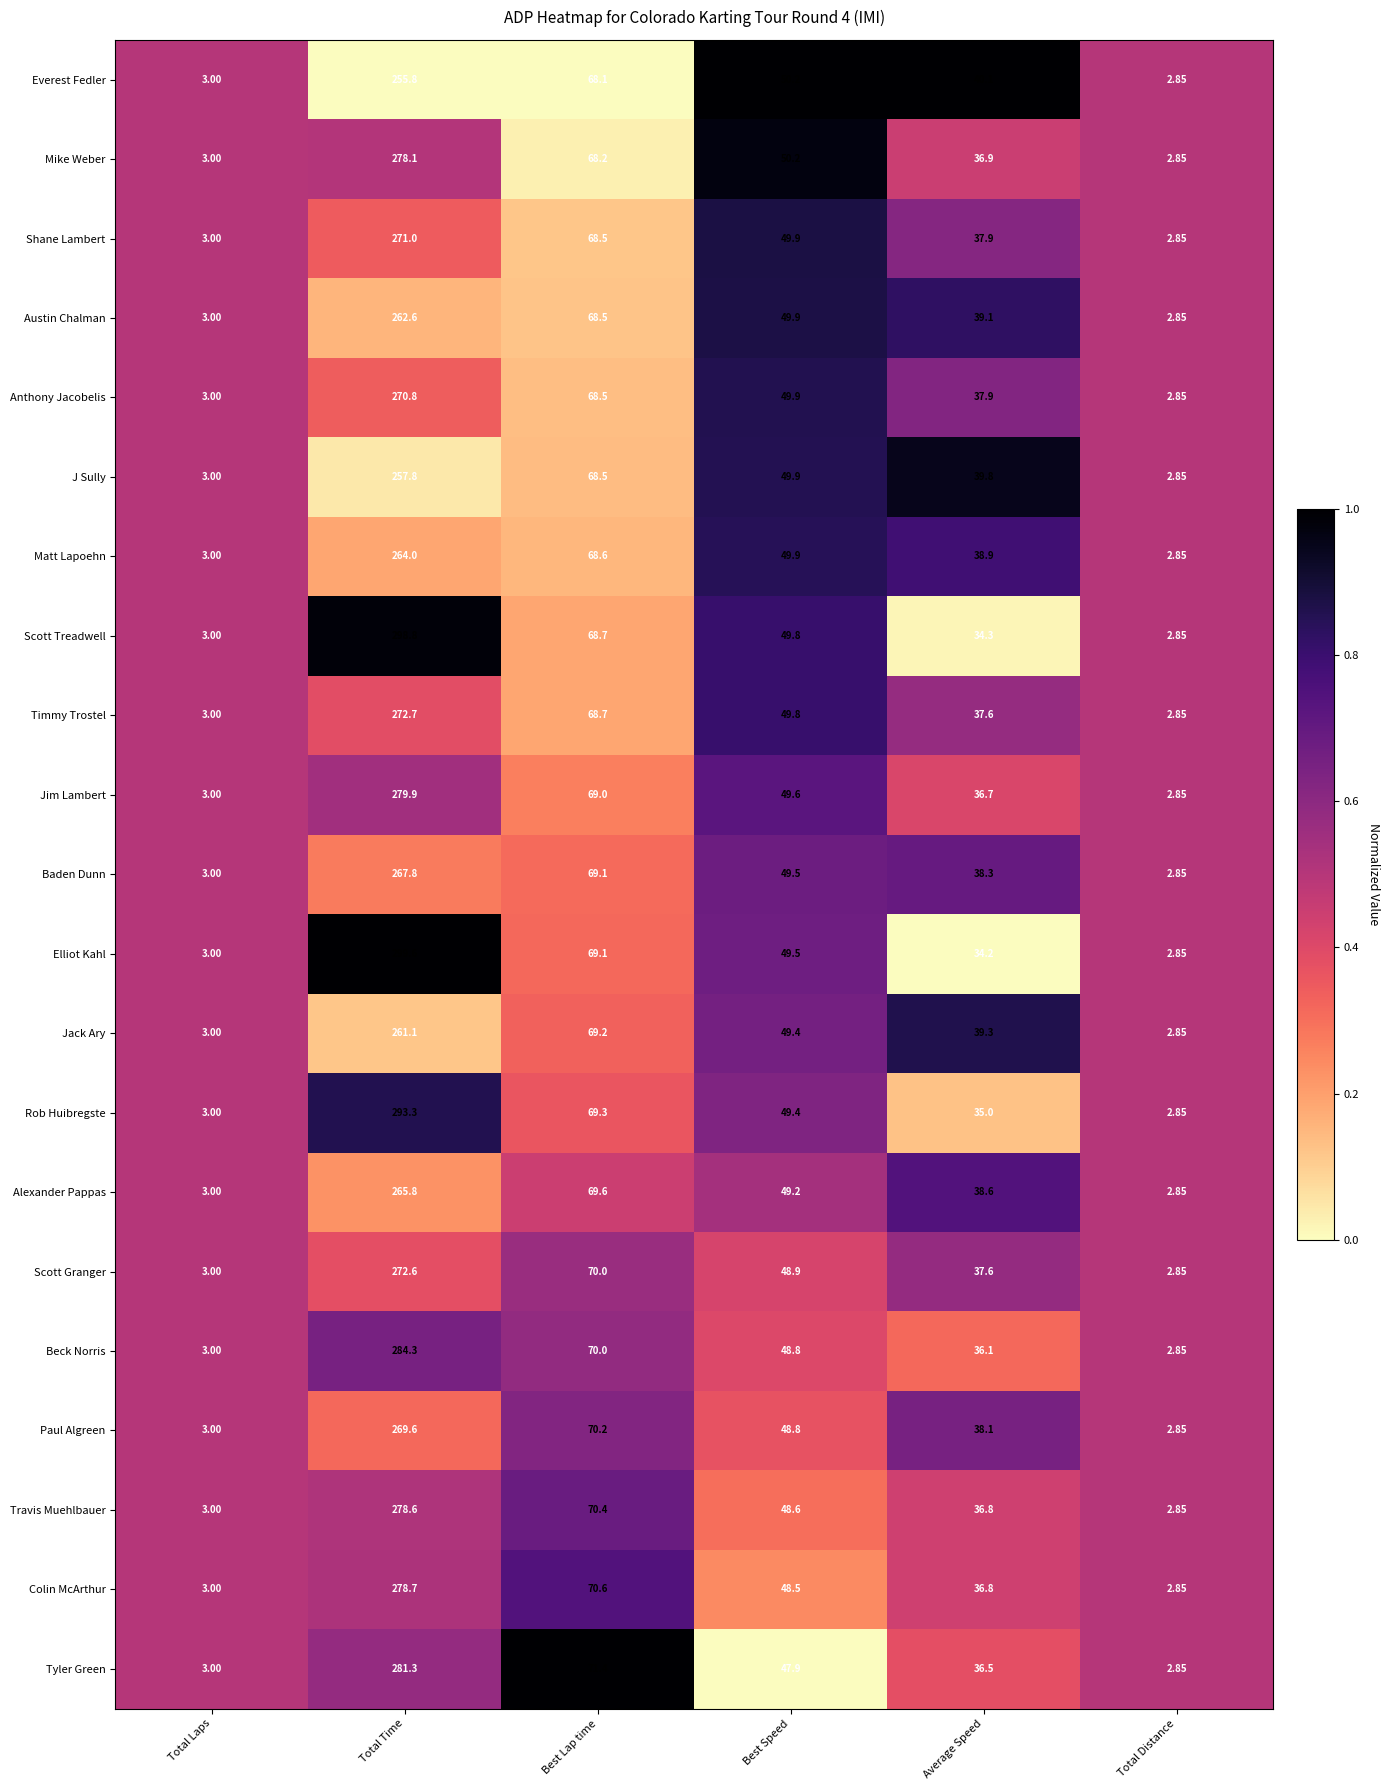

Which series has the largest total across all categories?

Elliot Kahl